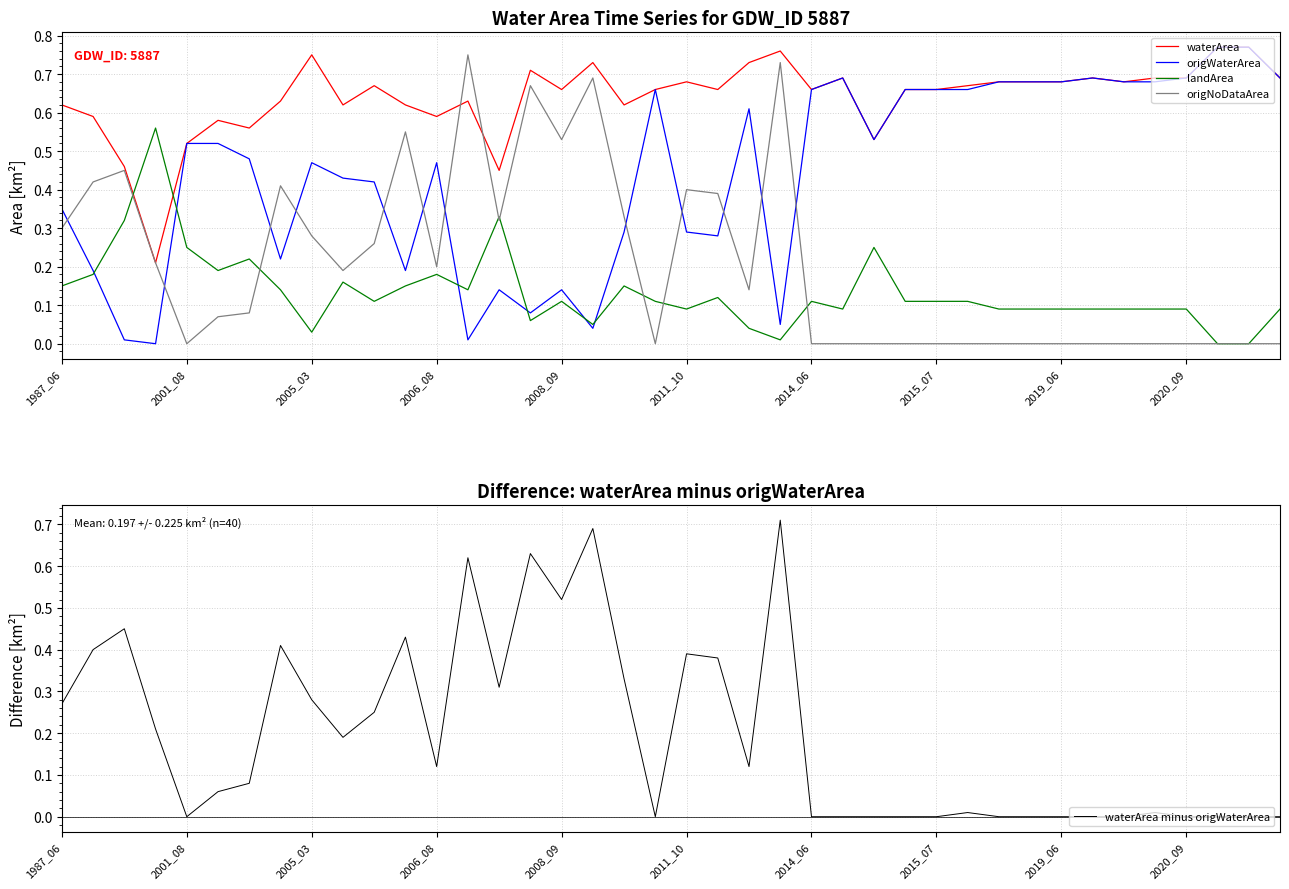

What value does the waterArea series have at 30?

0.7